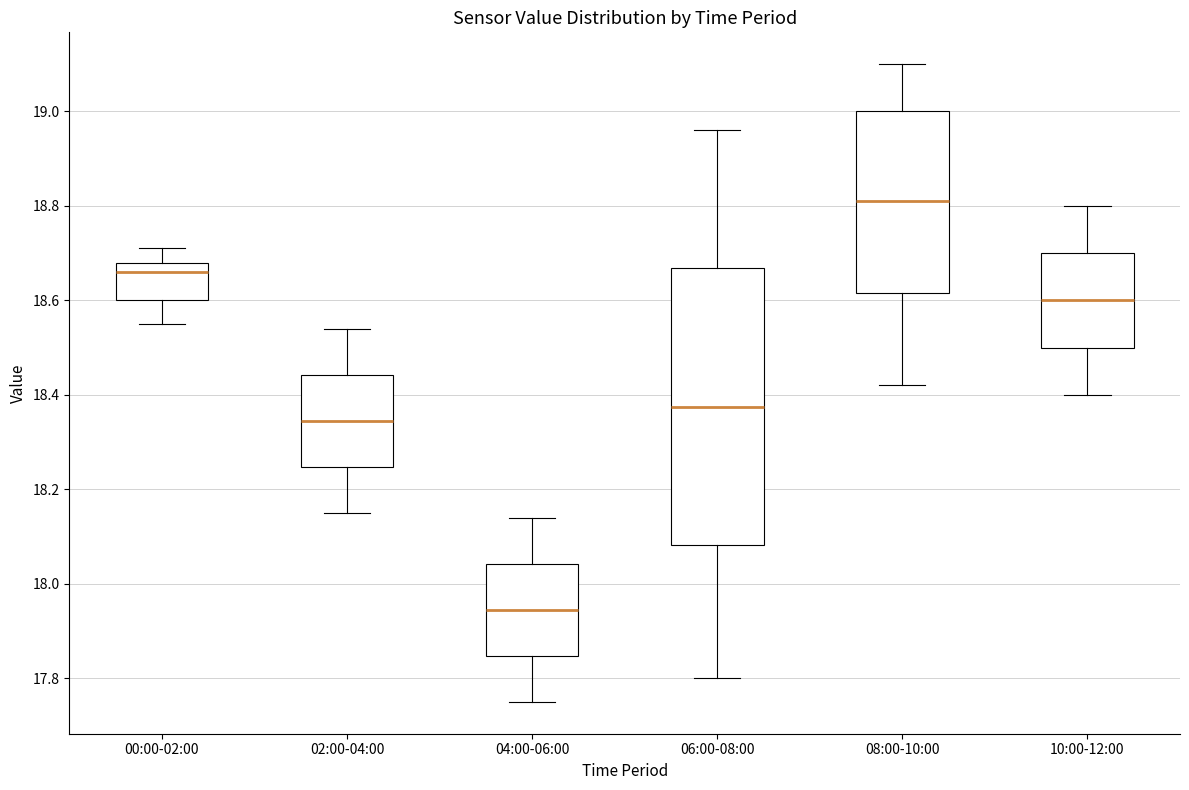

Comparing the boxes themselves (not the whiskers), which one is the tallest?

06:00-08:00